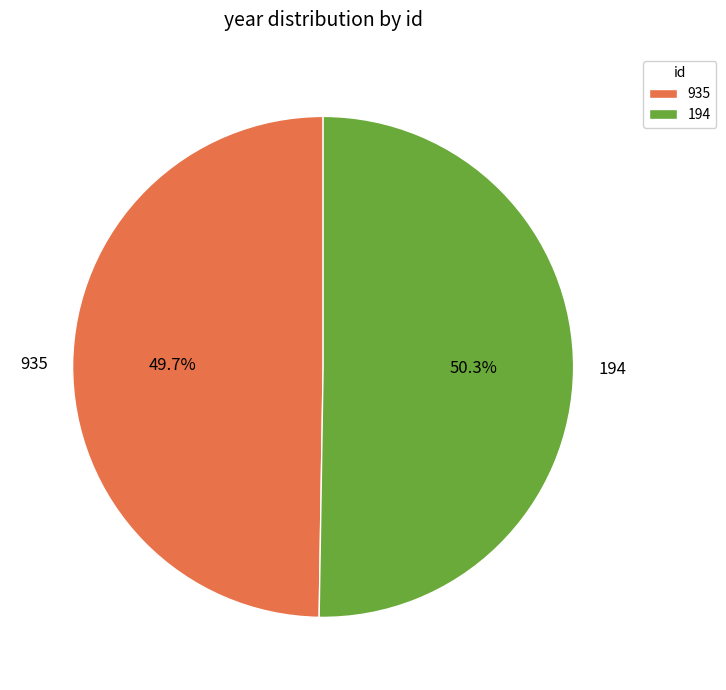

Count the number of slices in the pie.

2